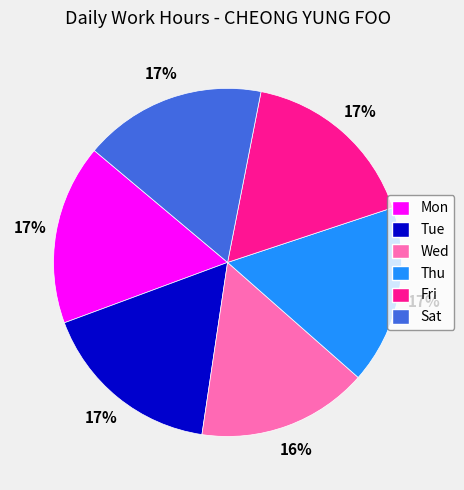

What is the smallest slice in the pie chart?

Wed